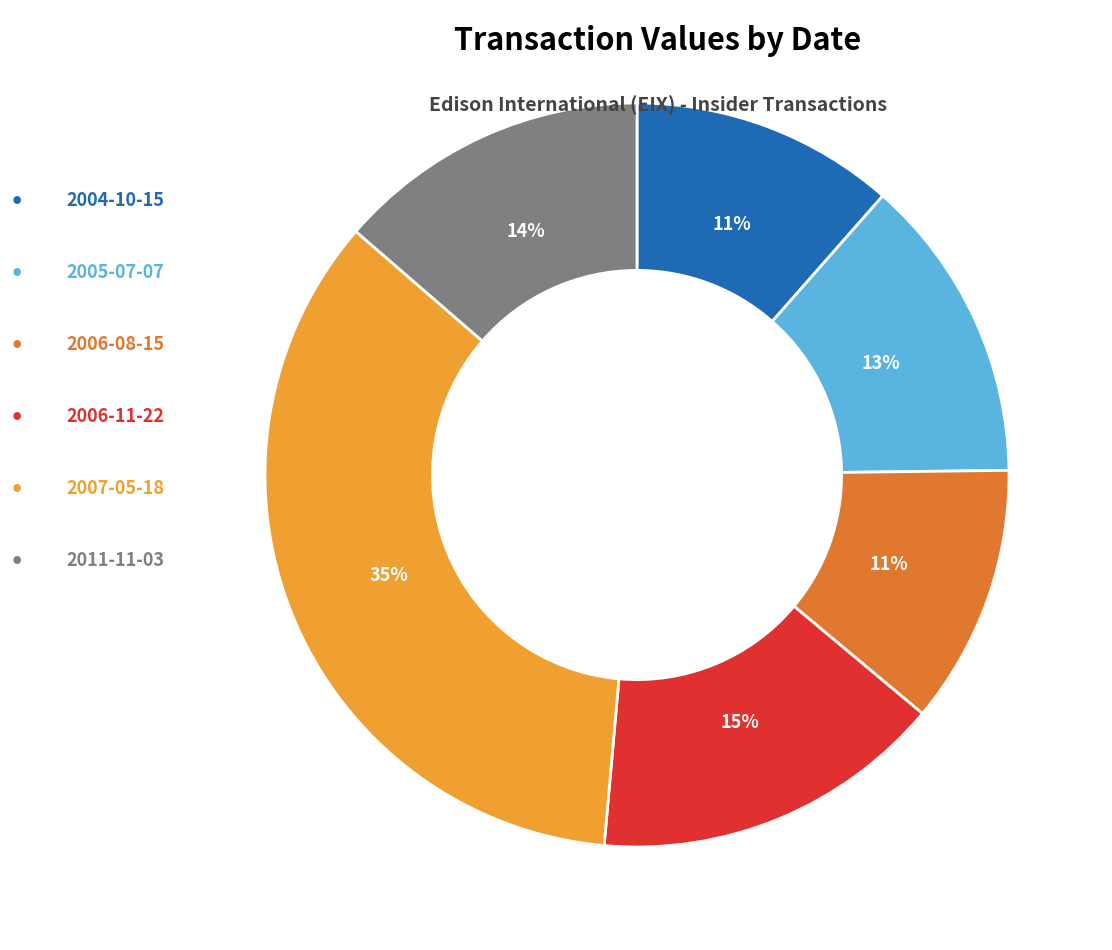

Does any single category account for the majority?

No